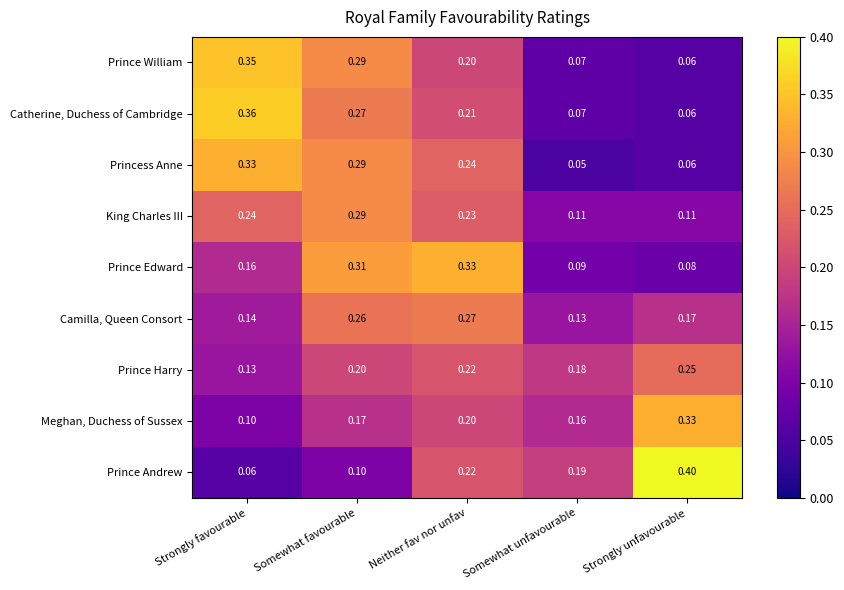

Which label corresponds to the smallest value in the chart?

Somewhat unfavourable